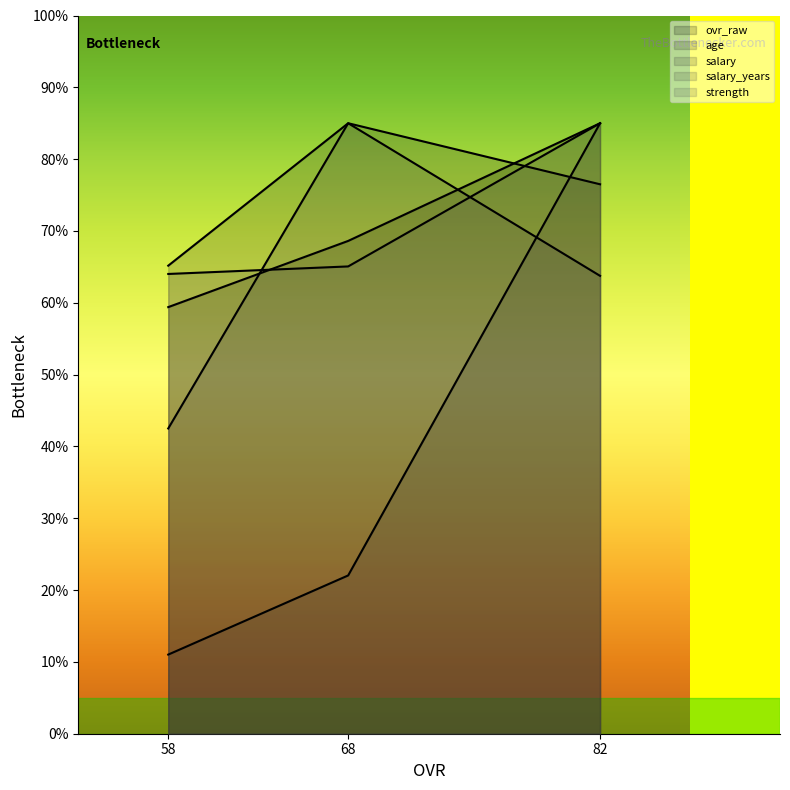

At 82, list the series in order from smallest to largest.

salary_years, age, ovr_raw, salary, strength